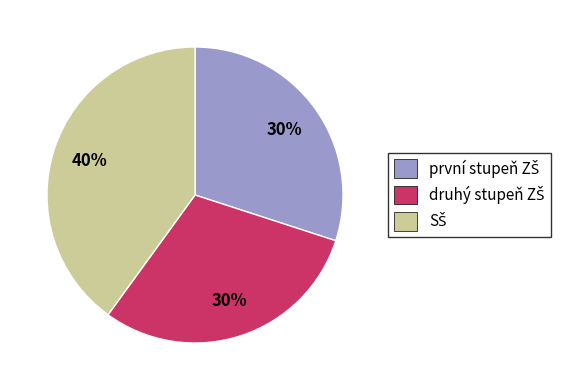

Does any single category account for the majority?

No